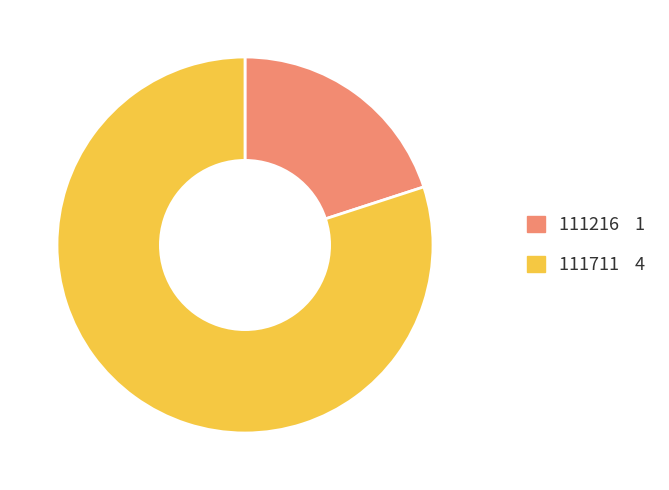

Which category has the smallest portion of the pie?

111216